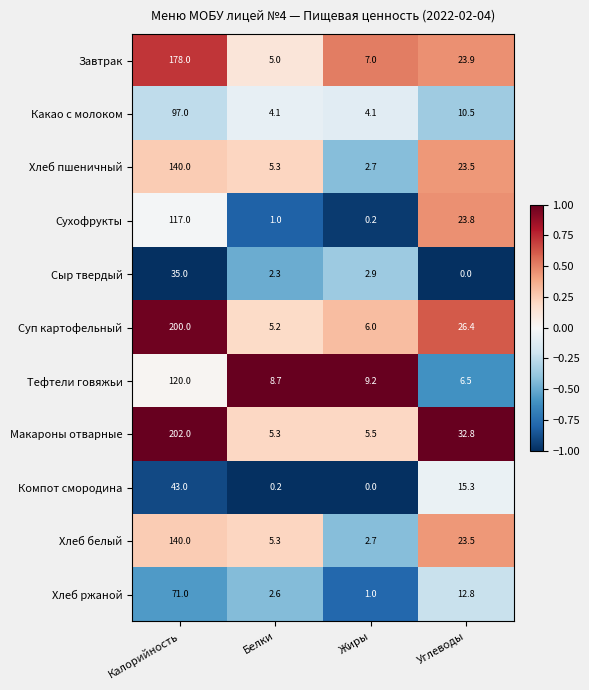

Between Белки and Углеводы, which series saw the biggest shift?

Макароны отварные